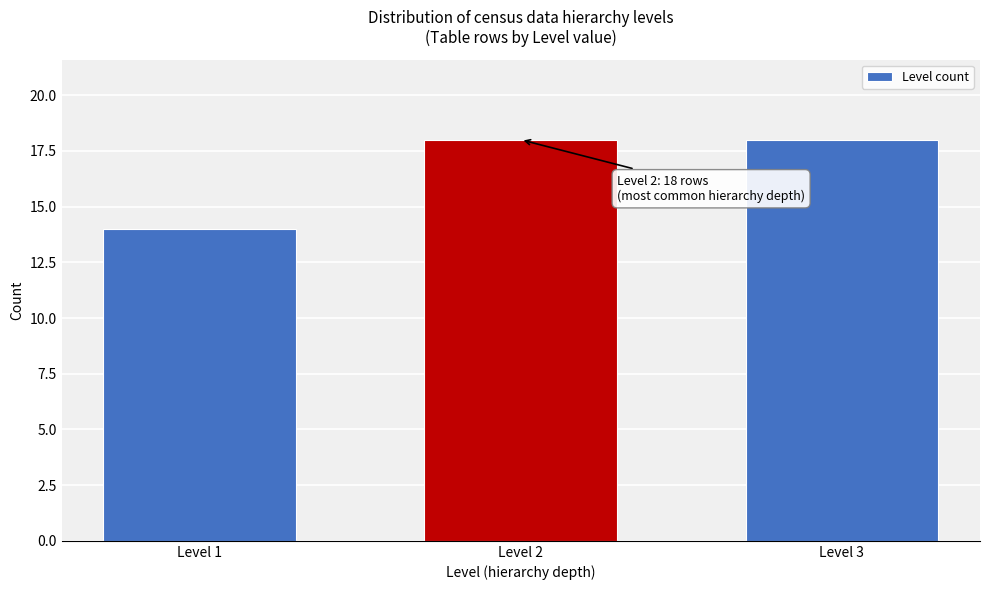

Reading left to right, list all the values displayed in this chart.

14	18	18